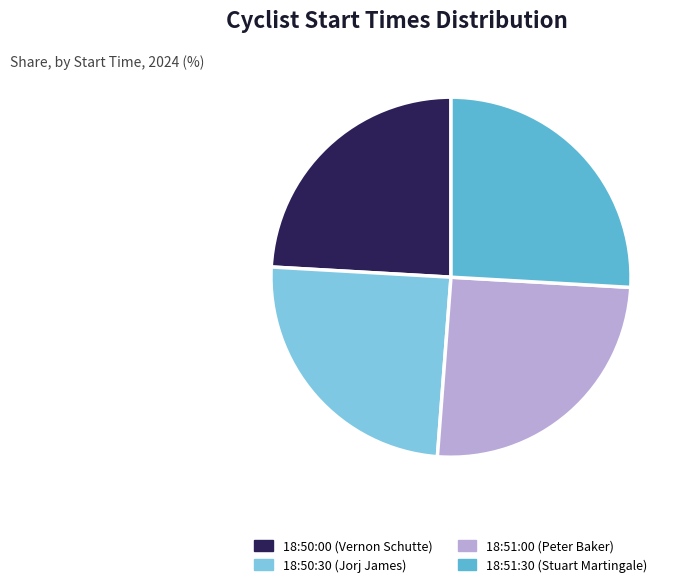

What is the smallest slice in the pie chart?

18:50:00